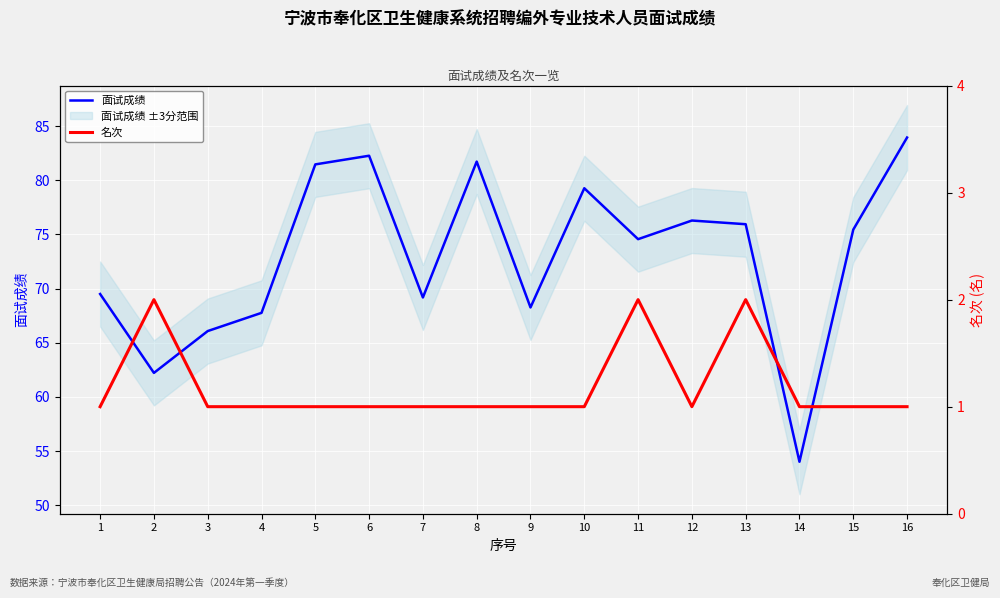

Where is 名次 nearest to the value 1?

1